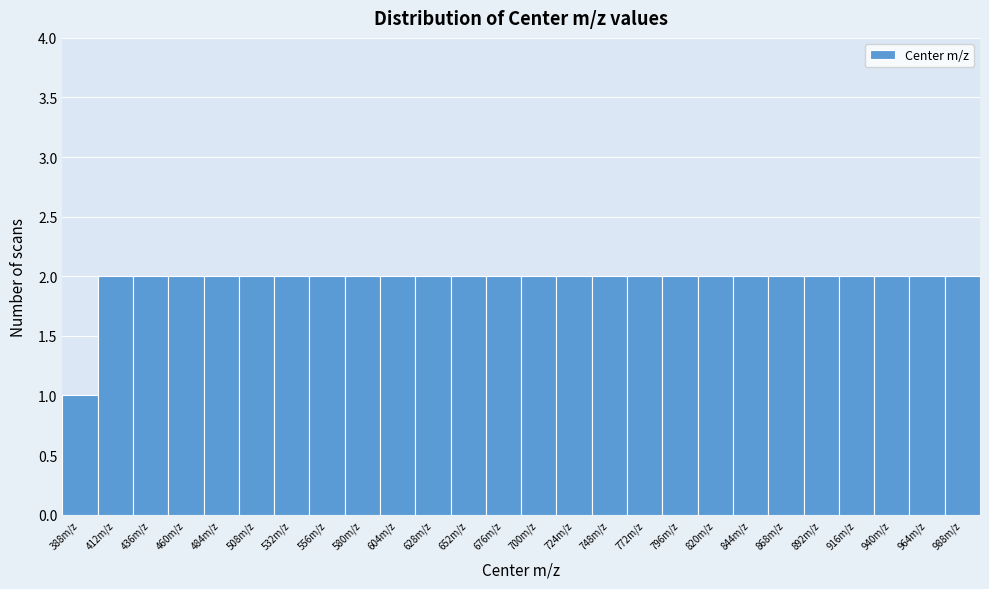

Reading left to right, list all the values displayed in this chart.

388m/z=1	412m/z=2	436m/z=2	460m/z=2	484m/z=2	508m/z=2	532m/z=2	556m/z=2	580m/z=2	604m/z=2	628m/z=2	652m/z=2	676m/z=2	700m/z=2	724m/z=2	748m/z=2	772m/z=2	796m/z=2	820m/z=2	844m/z=2	868m/z=2	892m/z=2	916m/z=2	940m/z=2	964m/z=2	988m/z=2